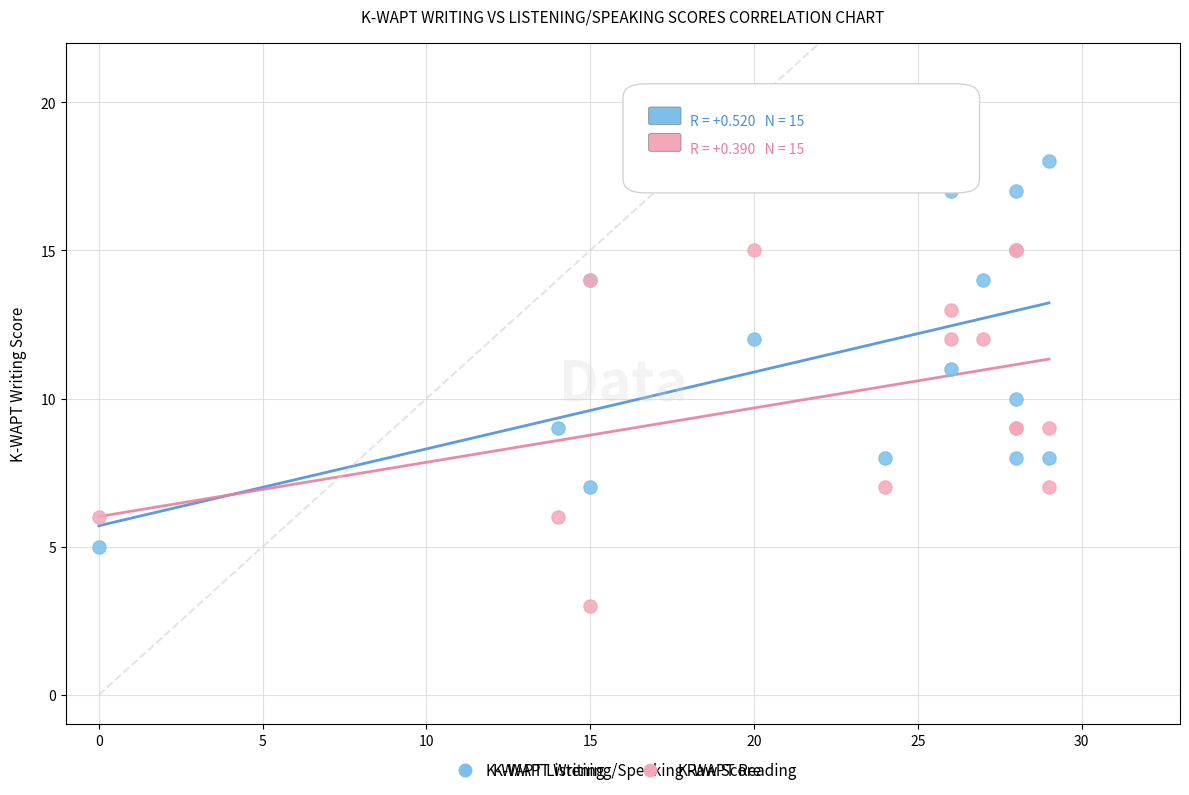

Which series has the largest Y range (max minus min)?

K-WAPT Writing